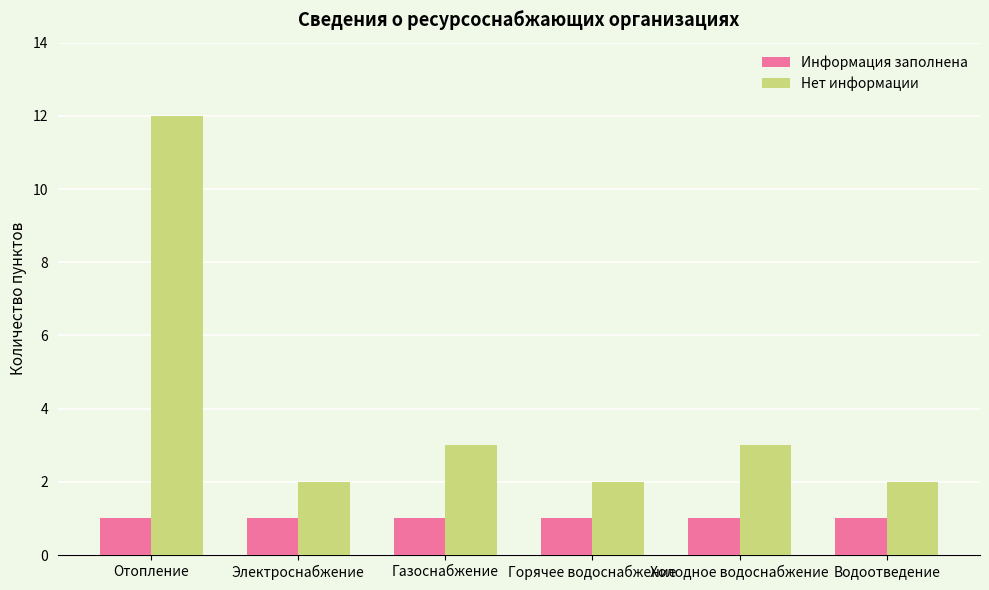

What are all the series names shown in the legend?

Информация заполнена, Нет информации